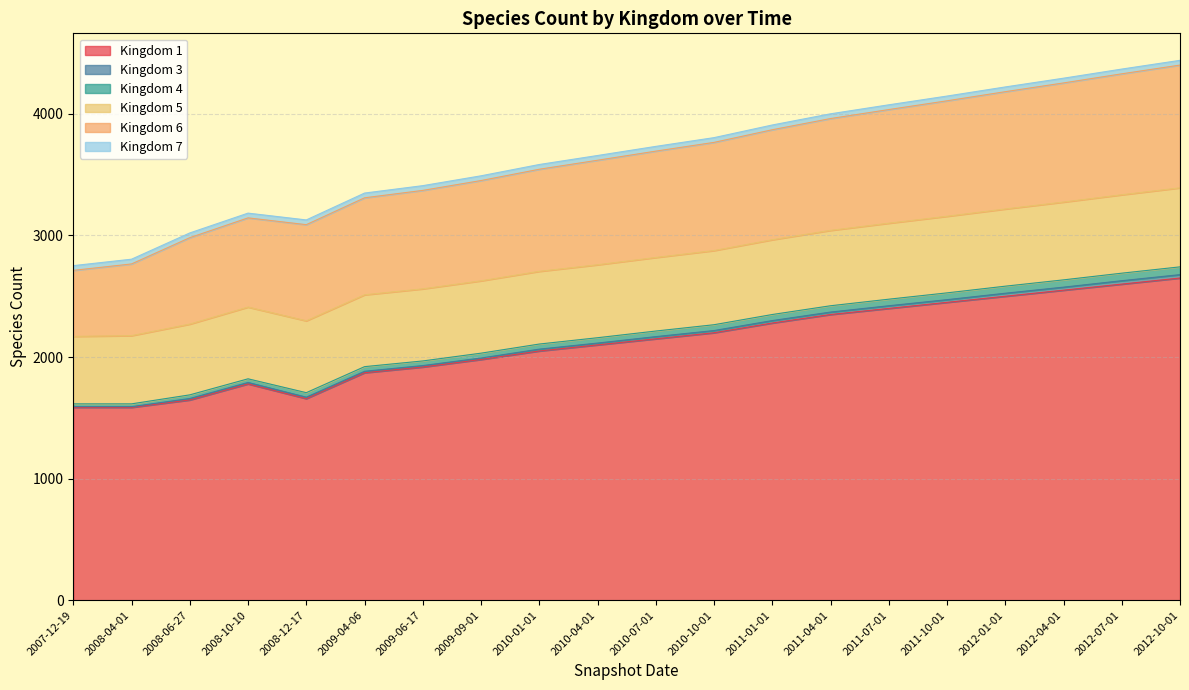

True or false: 4 has a value of 3452 at 2009-09-01.

True